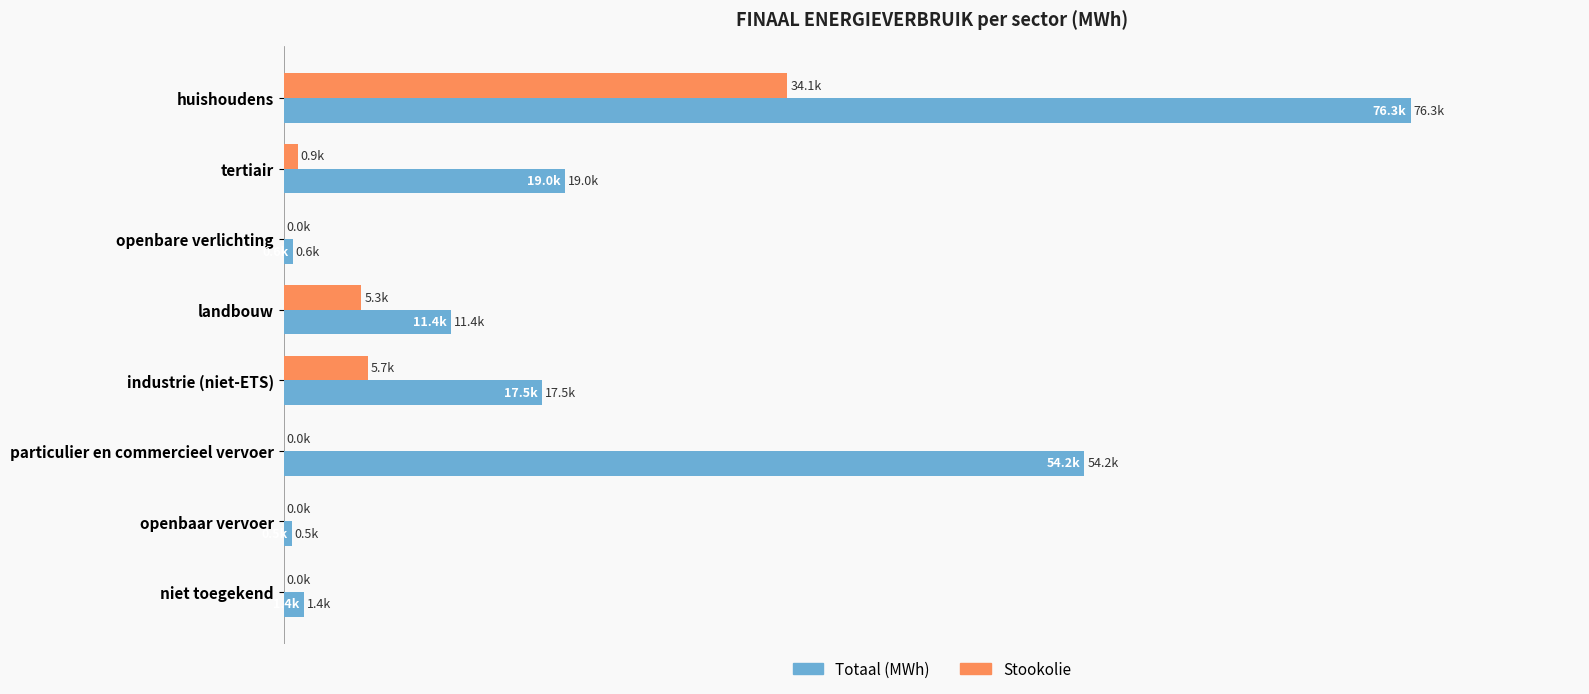

What is the value of the Stookolie bar at the 4th from the left?

5250.4